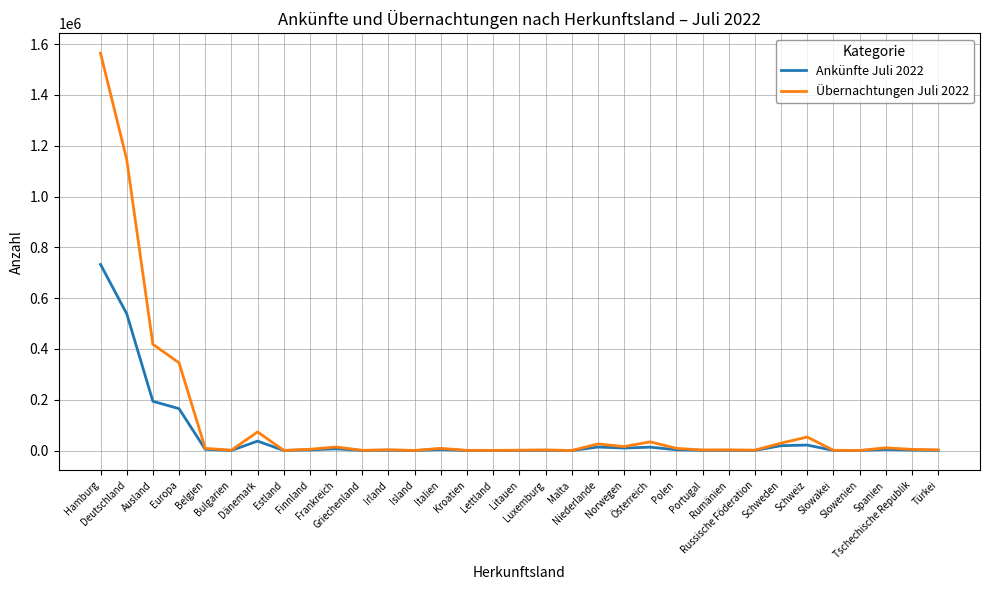

Which series has the largest range (max minus min)?

Übernachtungen Juli 2022